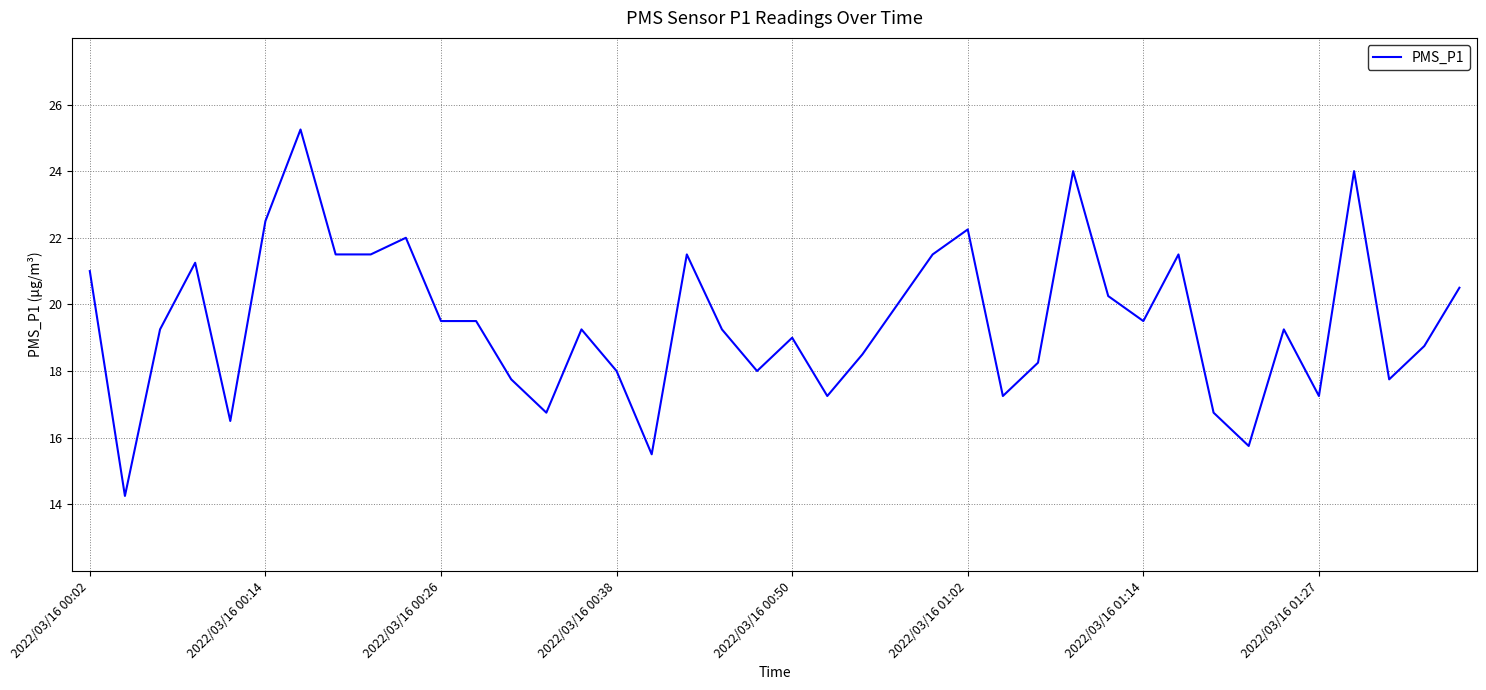

What is the difference between the maximum and minimum values?

11.0